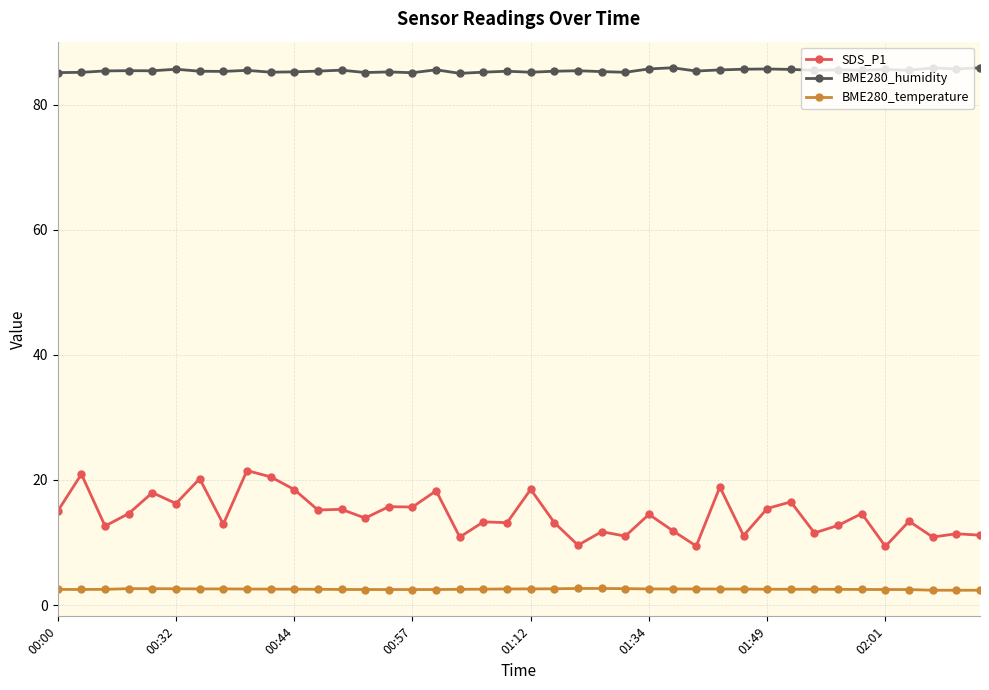

Is this an area chart (filled region under the line)?

No